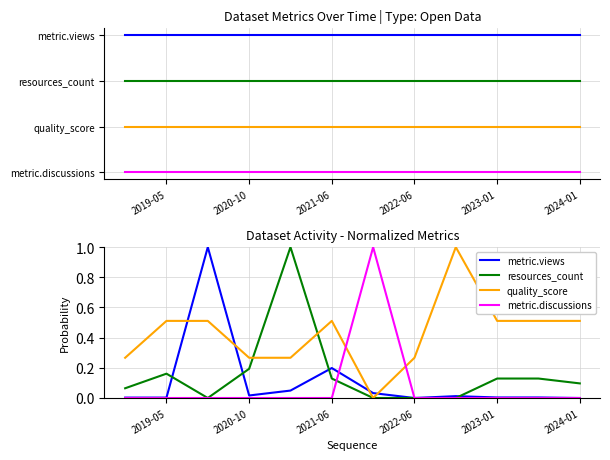

What is the difference between the maximum and minimum values in the metric.discussions series?

1.0